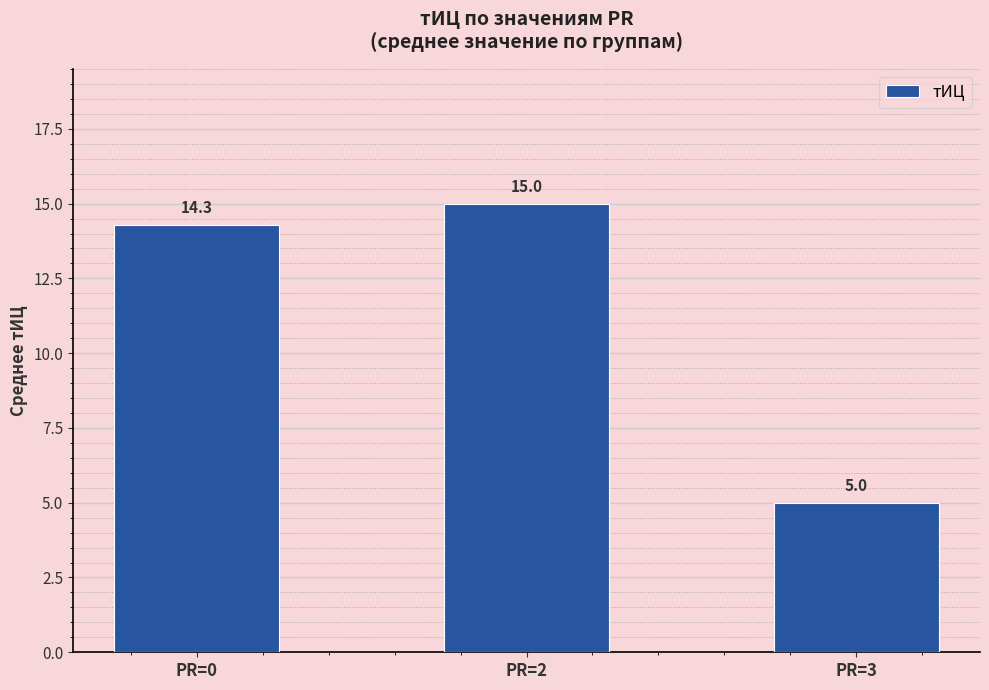

What is the value of the 1st bar from the left?

14.3